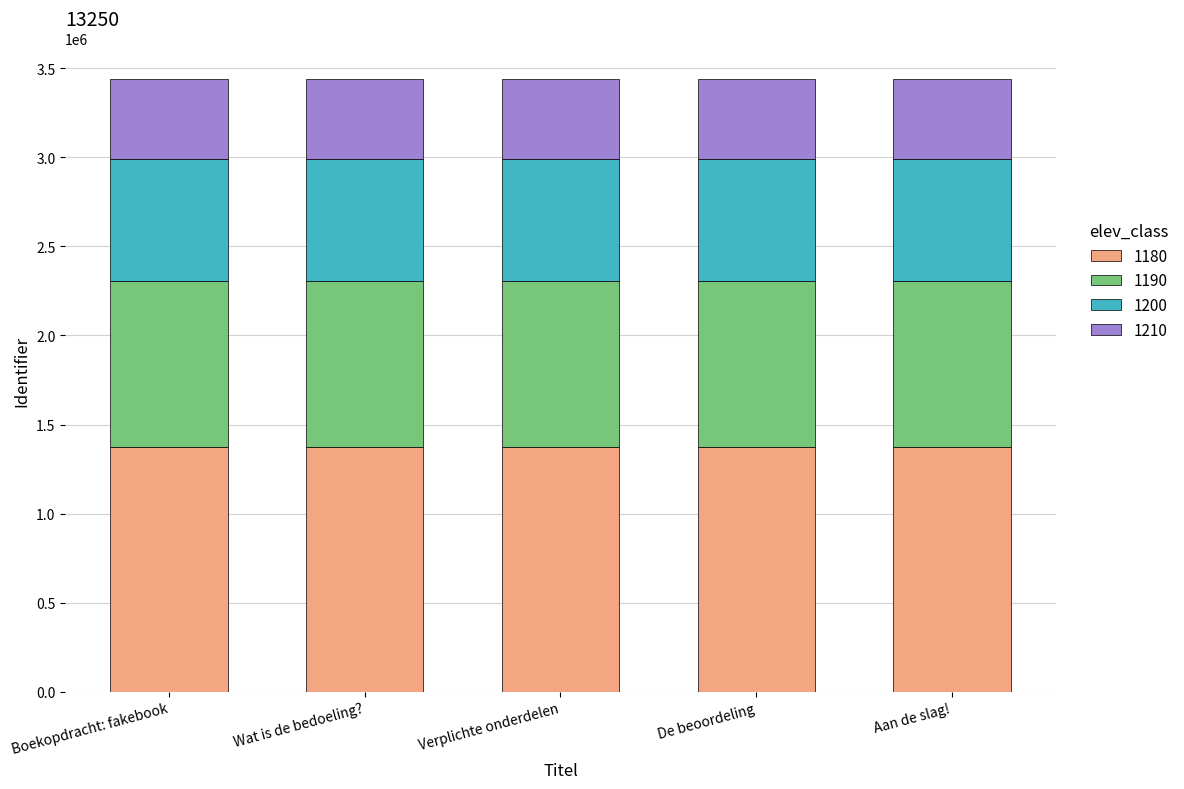

What is the total value across all series at Wat is de bedoeling??

3439833.0